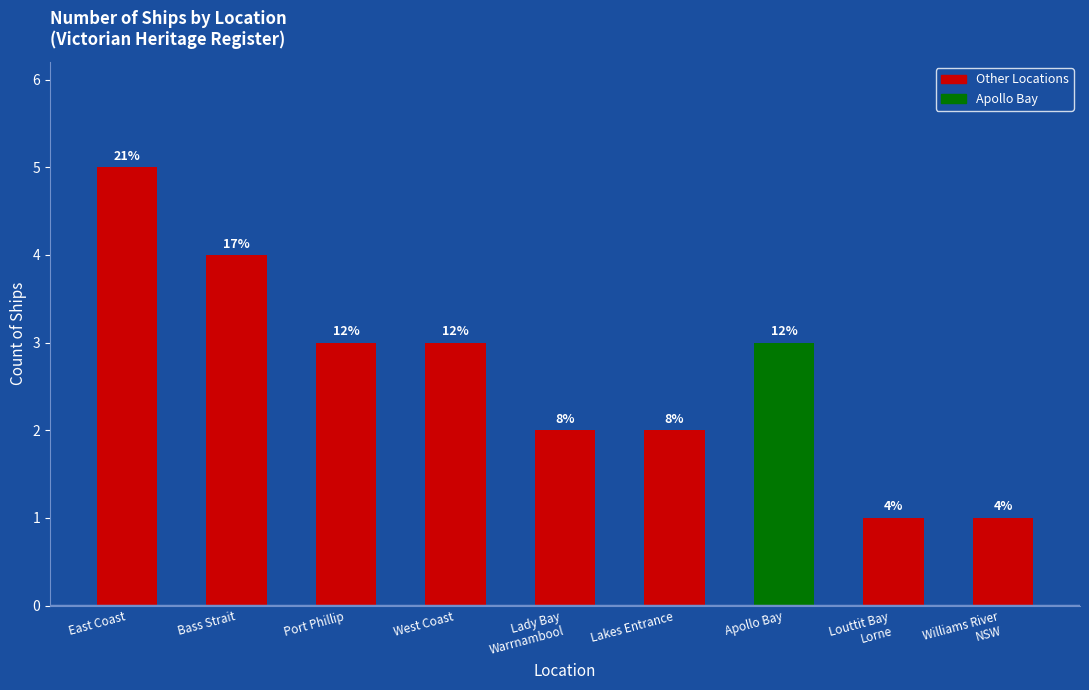

How many bars are there in total?

9